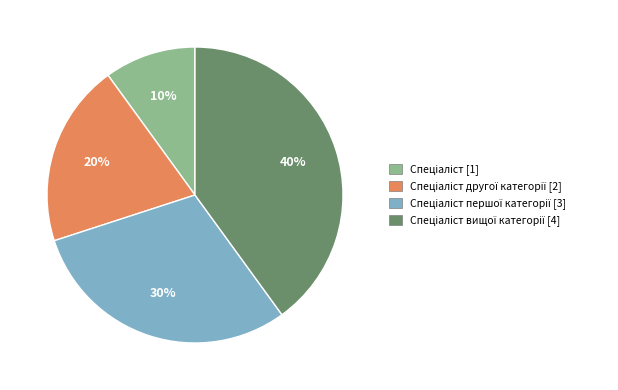

Does any single category account for the majority?

No